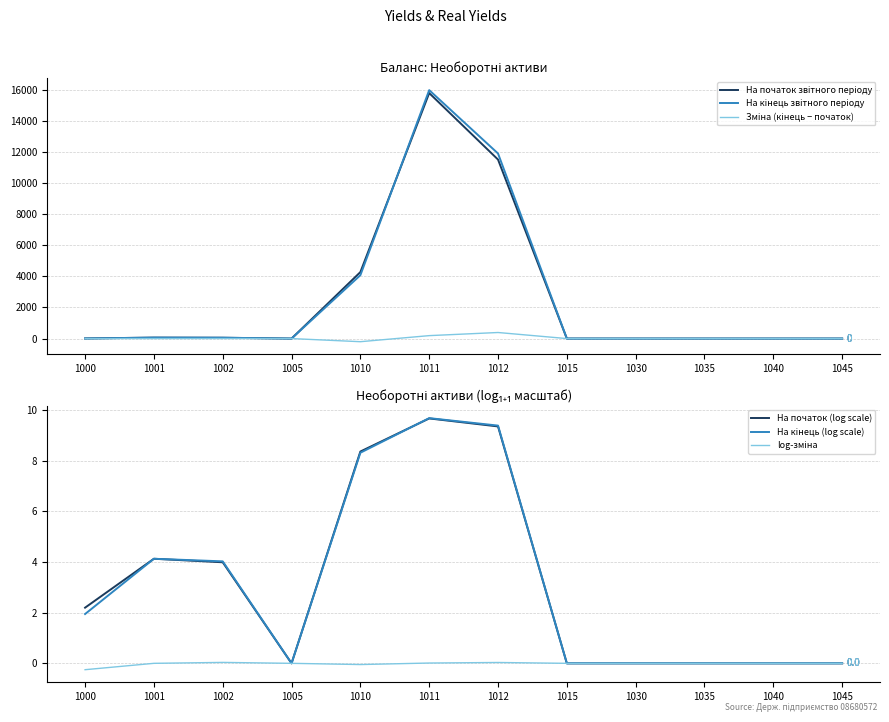

True or false: На початок звітного періоду has a value of 5919.9 at 1035.

False